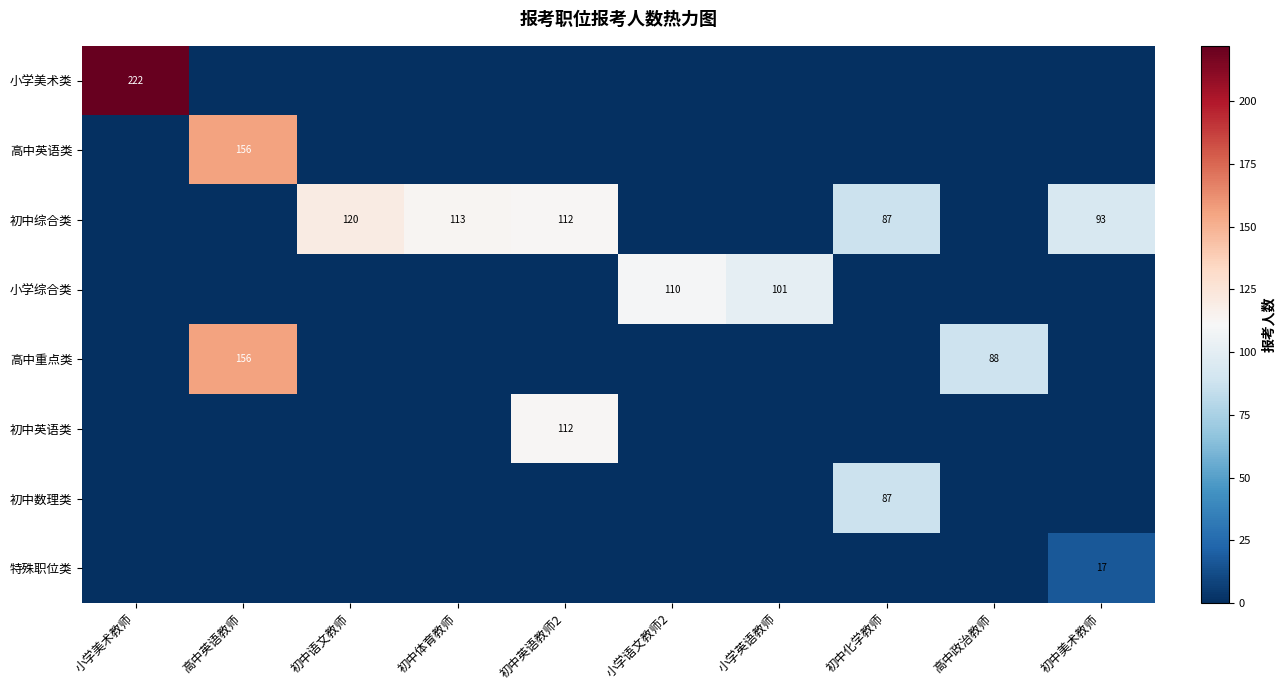

What is the difference between the highest and lowest values at 初中语文教师?

120